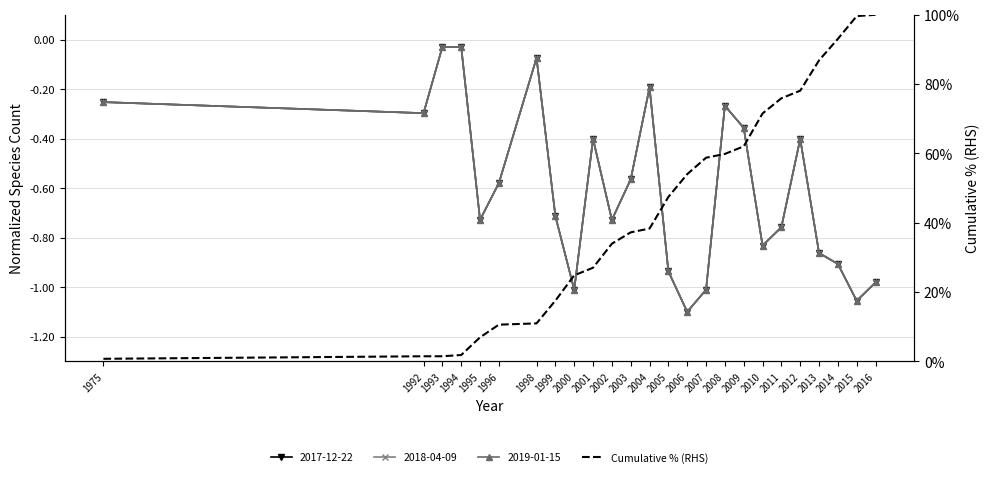

What is the minimum value shown in the chart?

0.7